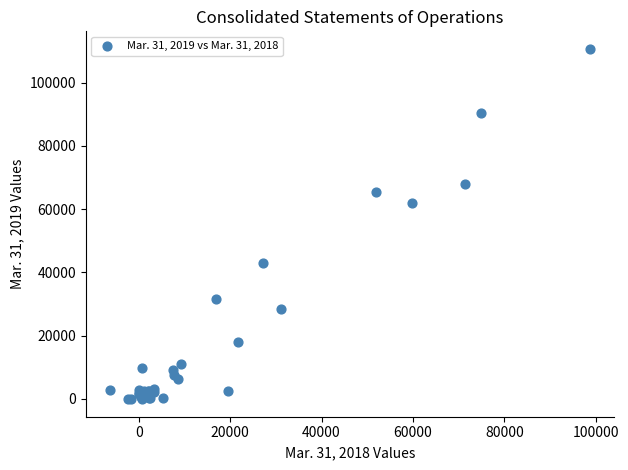

What Y value in the scatter plot is closest to 55298?

61835